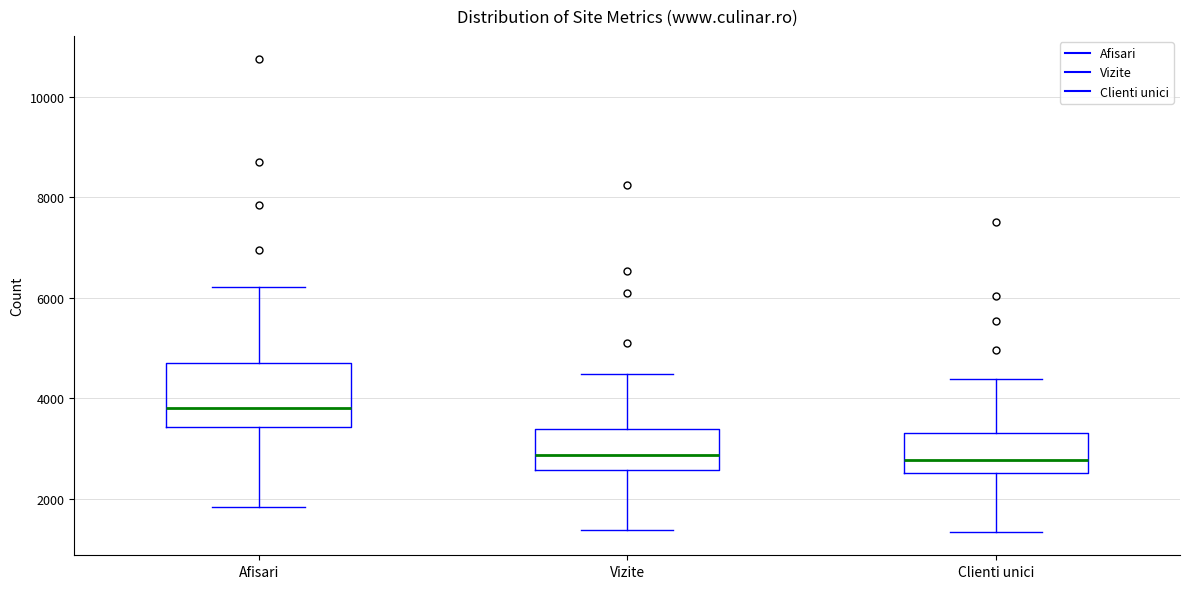

Reading left to right, read every box against the y-axis: the position of its median line, the range the box covers, and the ends of its whiskers. The values are not printed on the chart, so give them approximately, as read against the axis.

Afisari: median 3800, box 3400 to 4800, whiskers 1800 to 6200
Vizite: median 2800, box 2600 to 3400, whiskers 1400 to 4400
Clienti unici: median 2800, box 2600 to 3400, whiskers 1400 to 4400